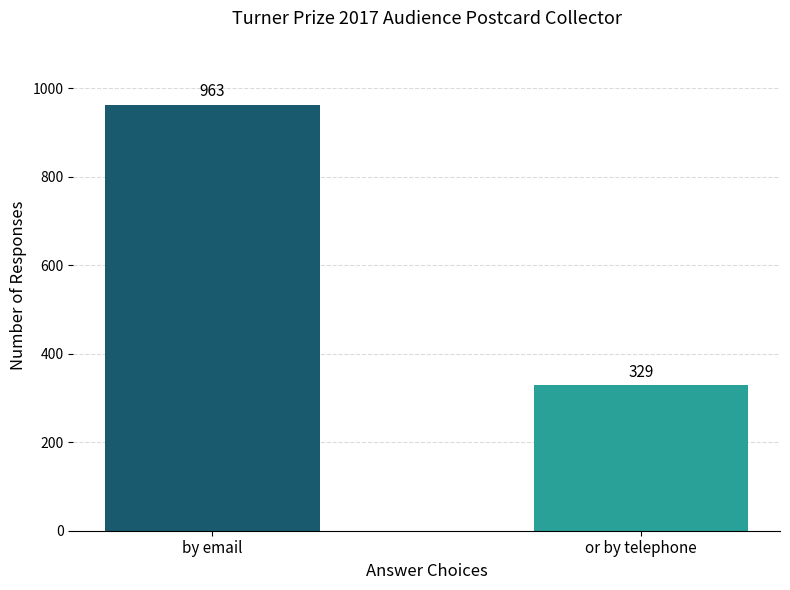

How many distinct data groups are displayed?

1